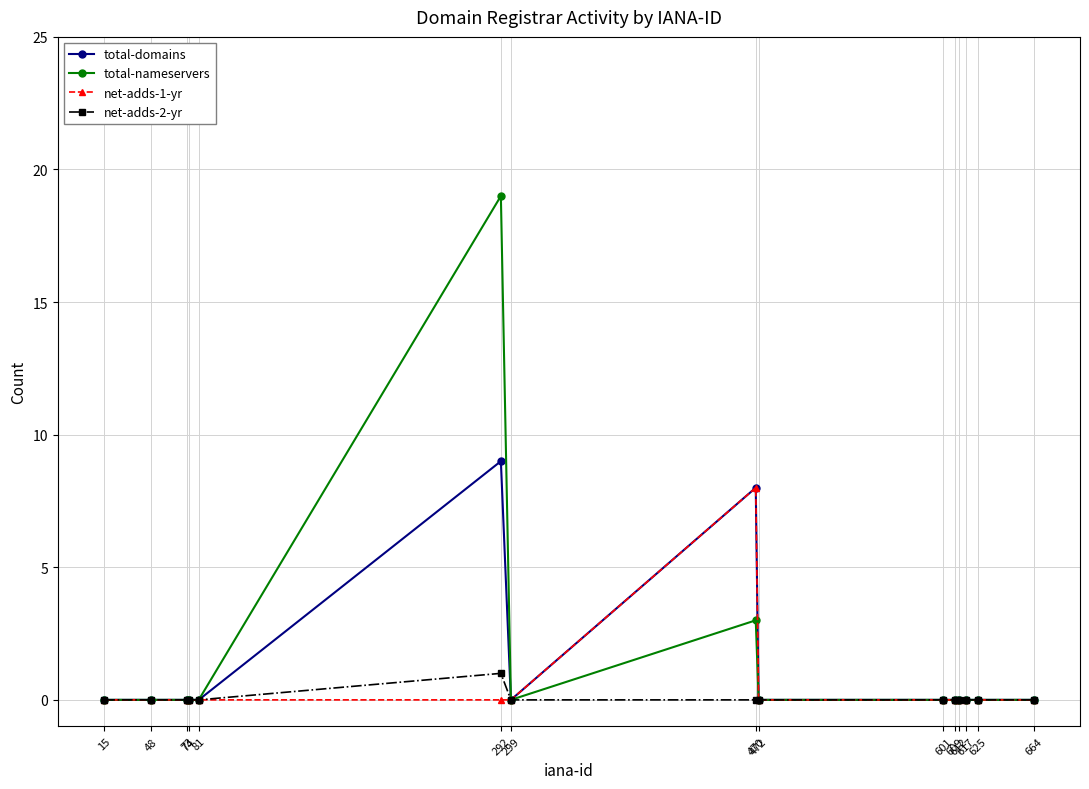

Is this an area chart (filled region under the line)?

No